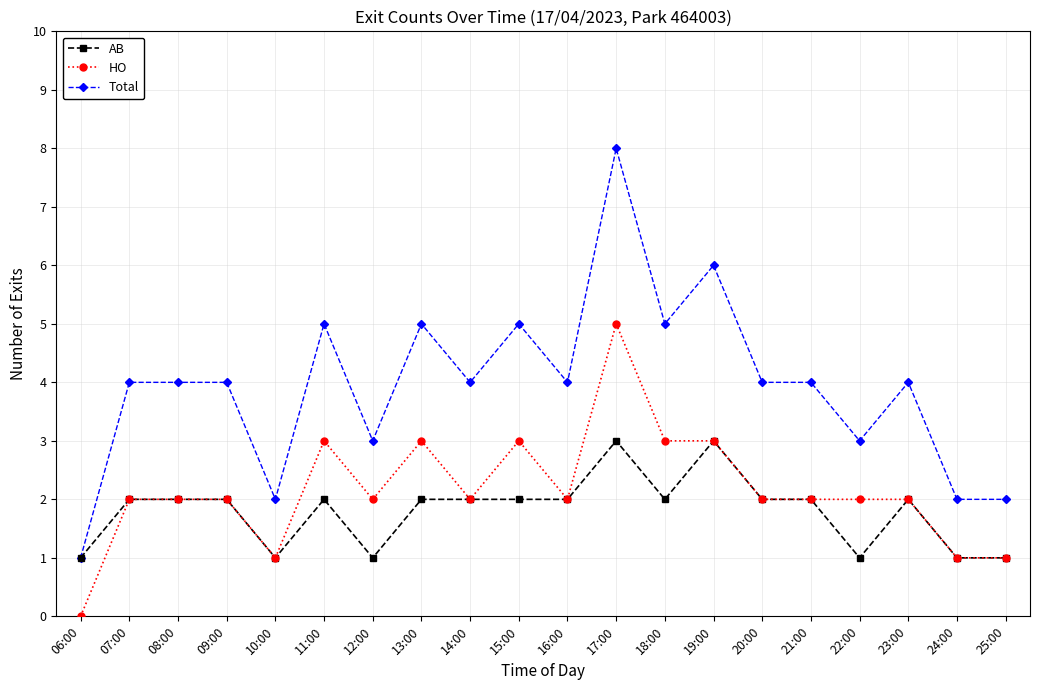

List the series in order of their peak value, highest first.

Total, HO, AB